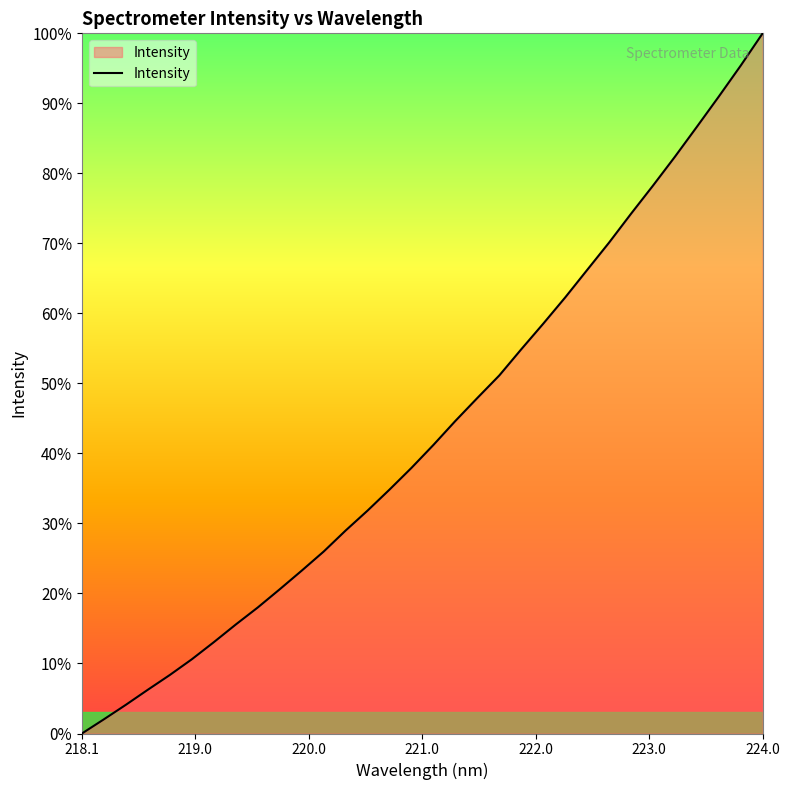

What is the maximum value shown in the chart?

100.0